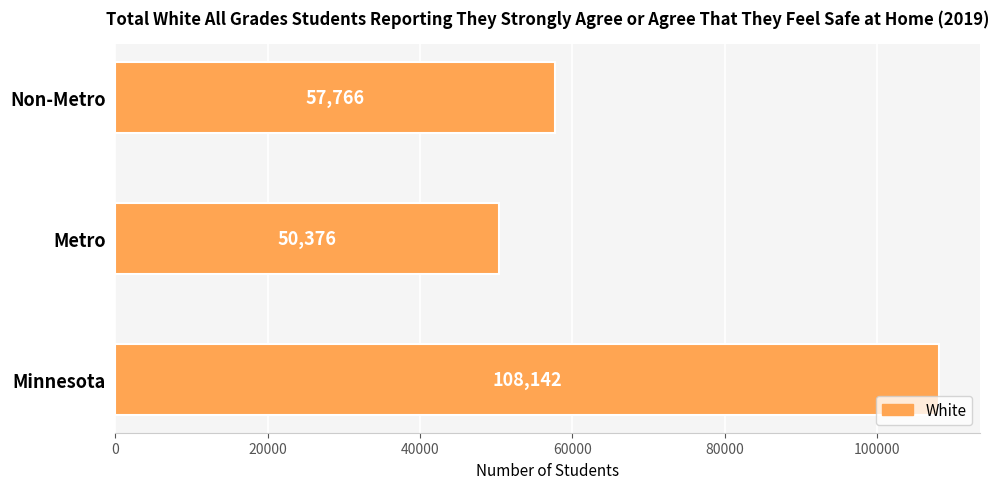

The value at Non-Metro is 87869. True or false?

False